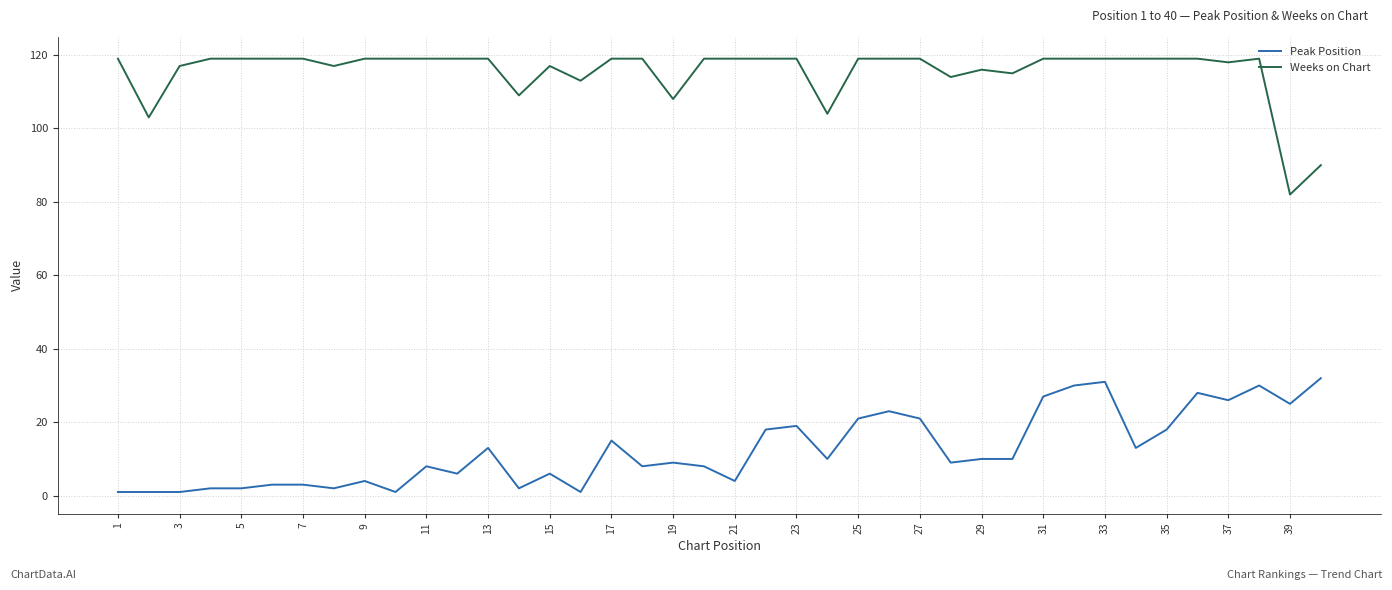

How many lines are shown in the chart?

2